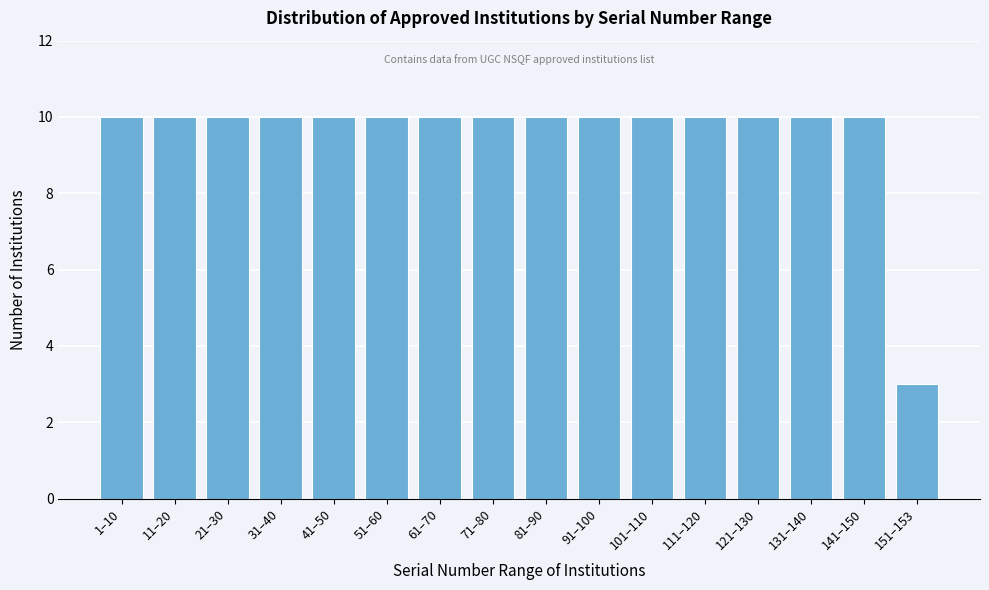

Reading left to right, list all the values displayed in this chart.

10	10	10	10	10	10	10	10	10	10	10	10	10	10	10	3